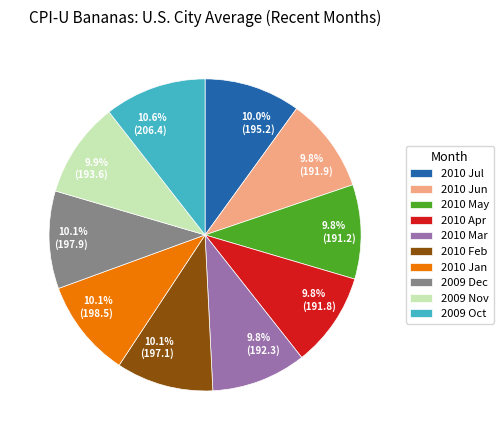

Is there any slice that represents more than half of the pie?

No